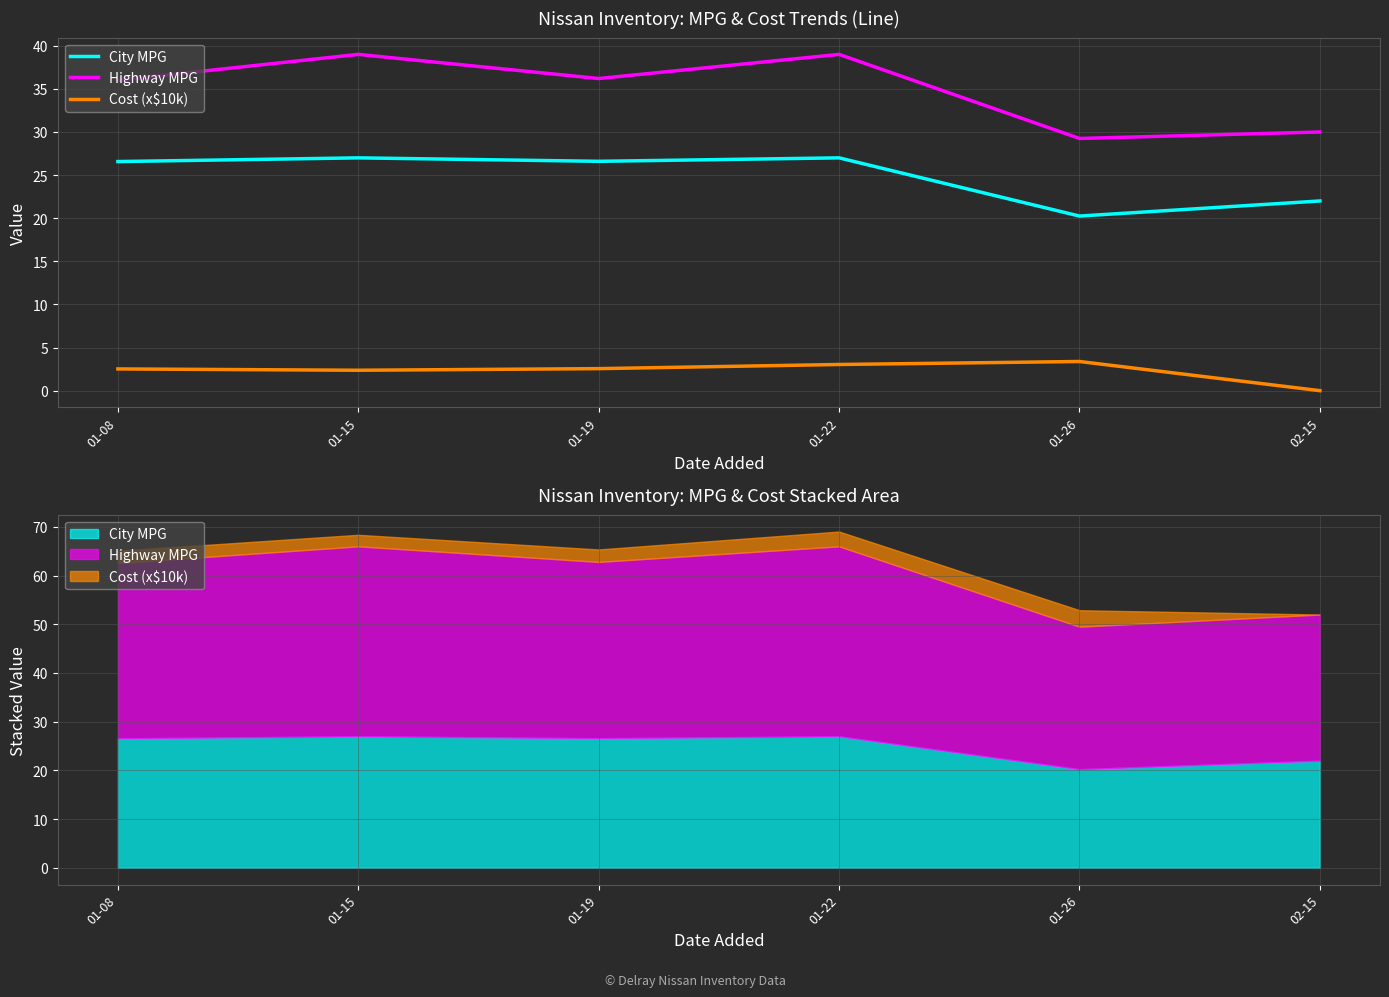

What is the difference between the highest and lowest values at 01-15?

36.6